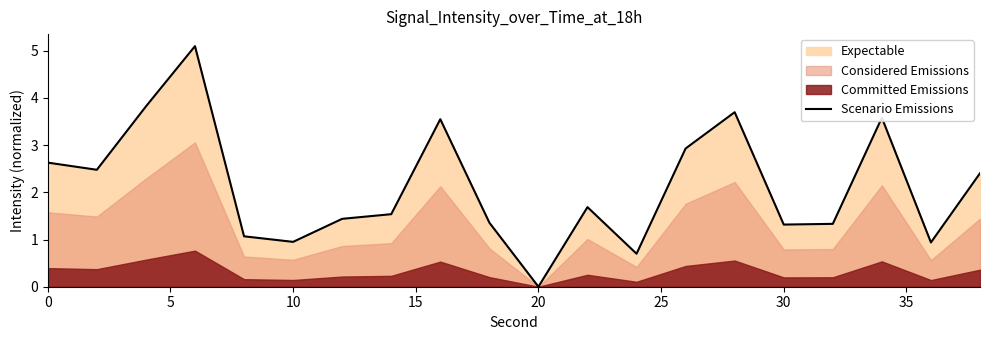

At which label does Scenario Emissions reach its minimum?

20